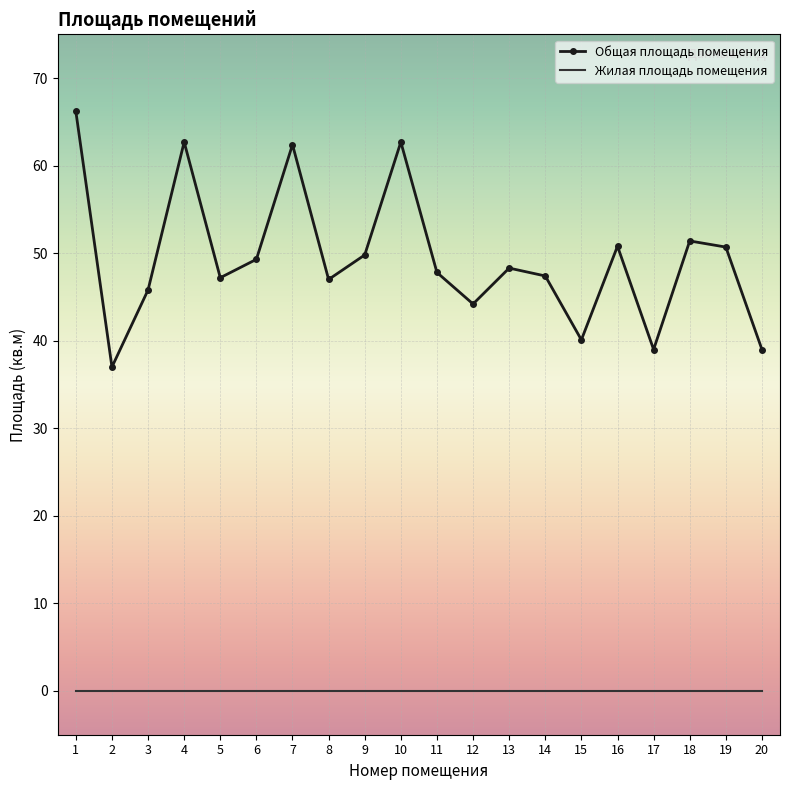

What is the difference between the Общая площадь помещения values at 15 and 1?

26.1